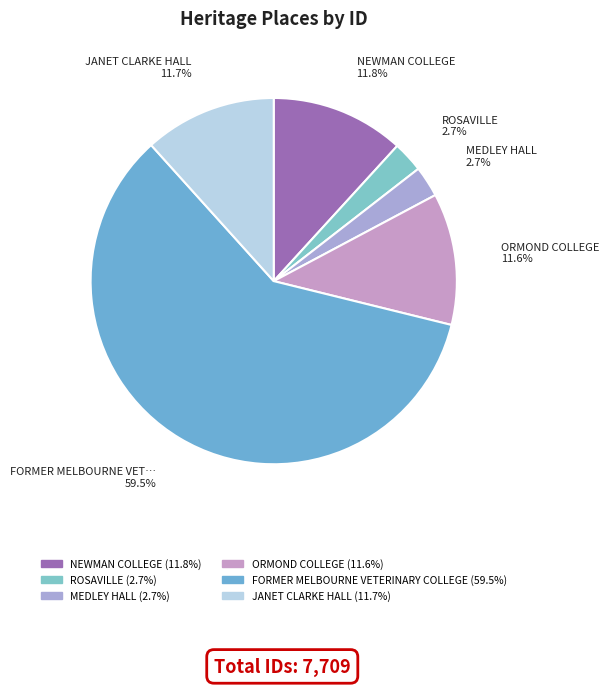

How many segments does this pie chart have?

6